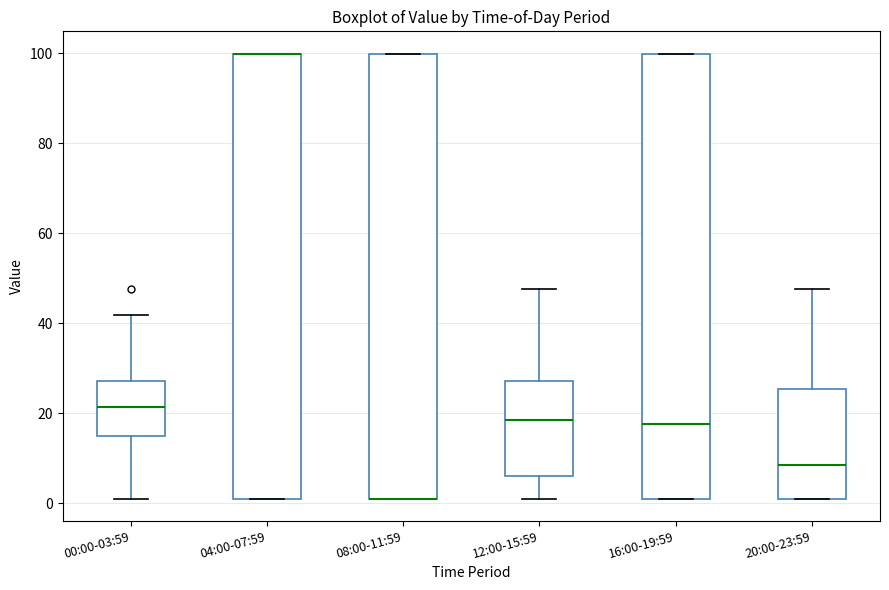

Where is the lower edge of the box for 16:00-19:59 on the y-axis? The values are not printed on the chart, so give them approximately, as read against the axis.

2